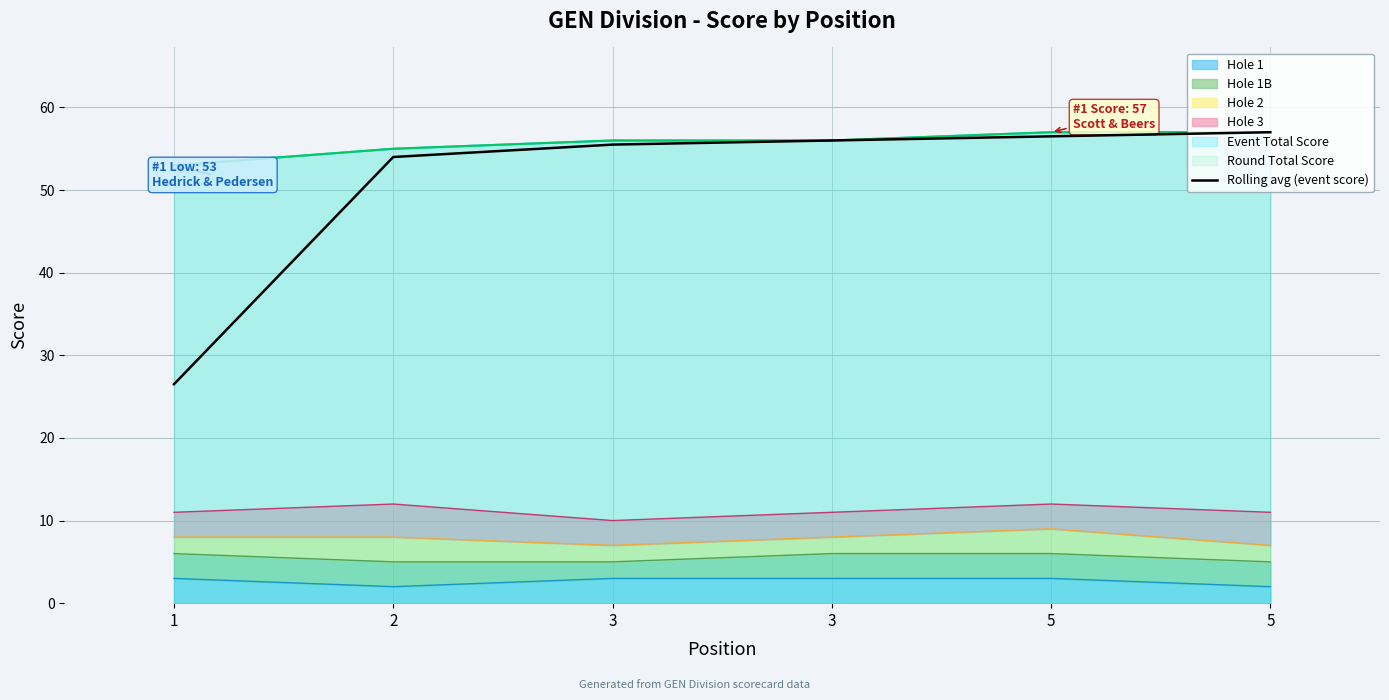

At which label does the data first exceed 56?

5